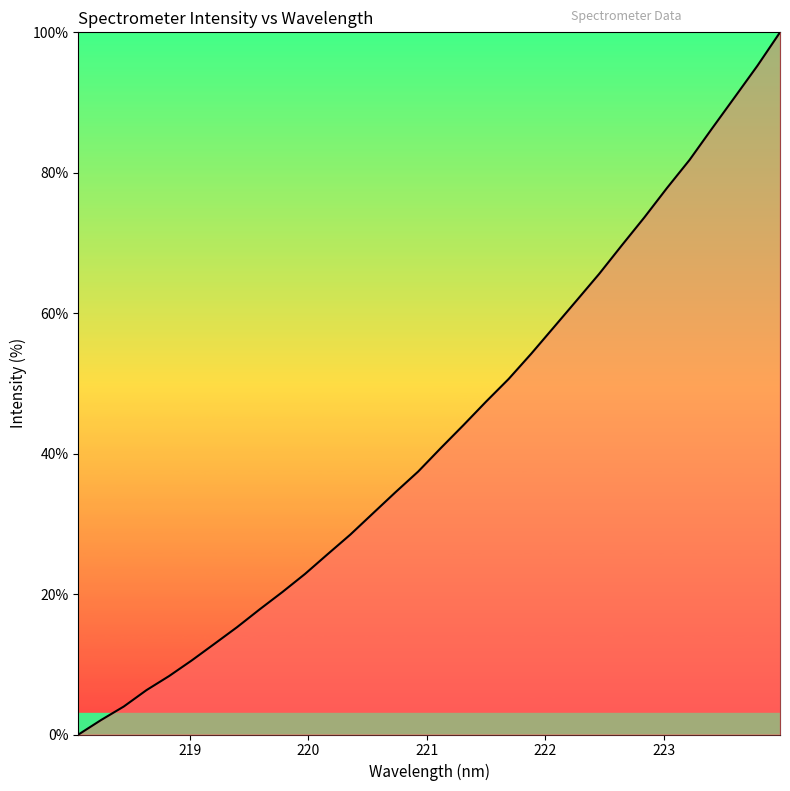

What is the difference between the maximum and minimum values?

100.0